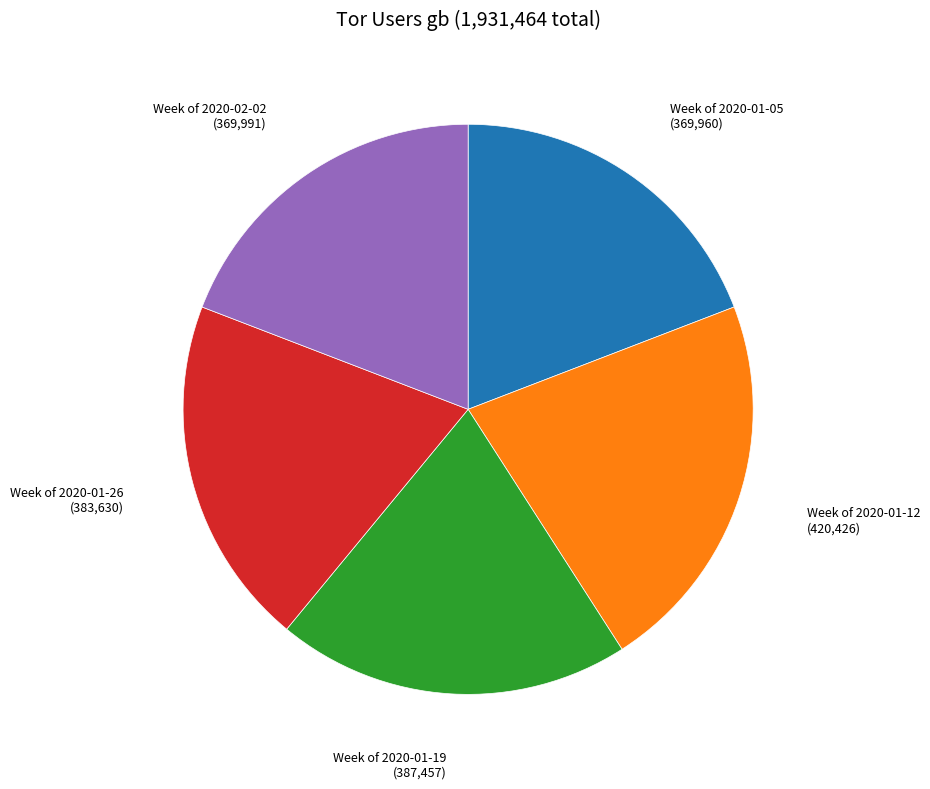

How many slices are in this pie chart?

5